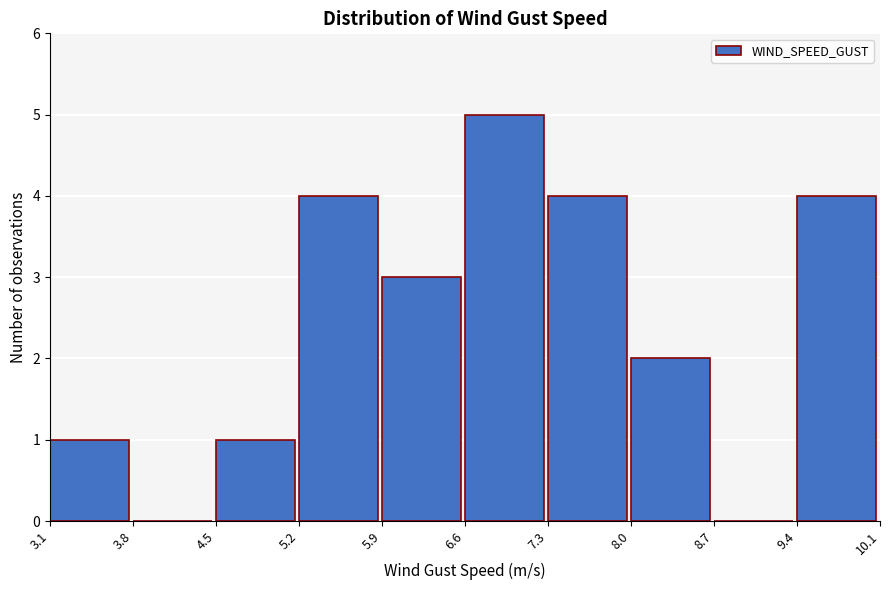

Reading left to right, list every bar in this chart as the range it spans on the x-axis followed by its height. The values are not printed on the chart, so give them approximately, as read against the axis.

3.1 to 3.8: 1
3.8 to 4.5: 0
4.5 to 5.2: 1
5.2 to 5.9: 4
5.9 to 6.6: 3
6.6 to 7.3: 5
7.3 to 8.0: 4
8.0 to 8.7: 2
8.7 to 9.4: 0
9.4 to 10.1: 4